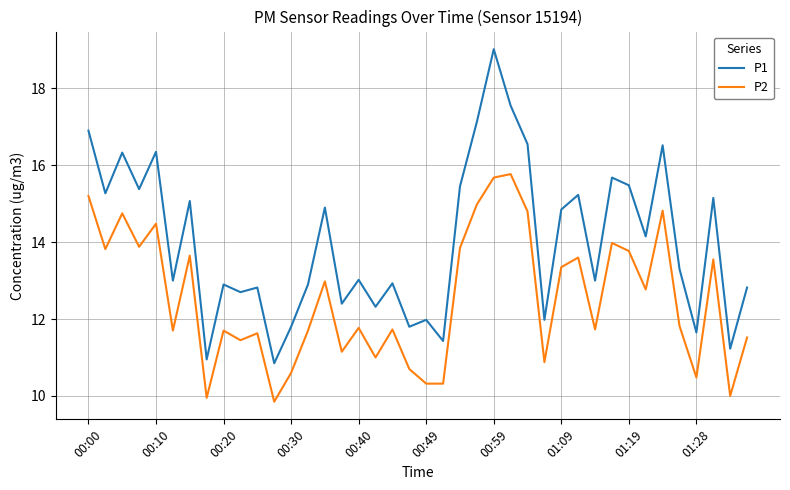

List the series in order of their peak value, highest first.

P1, P2